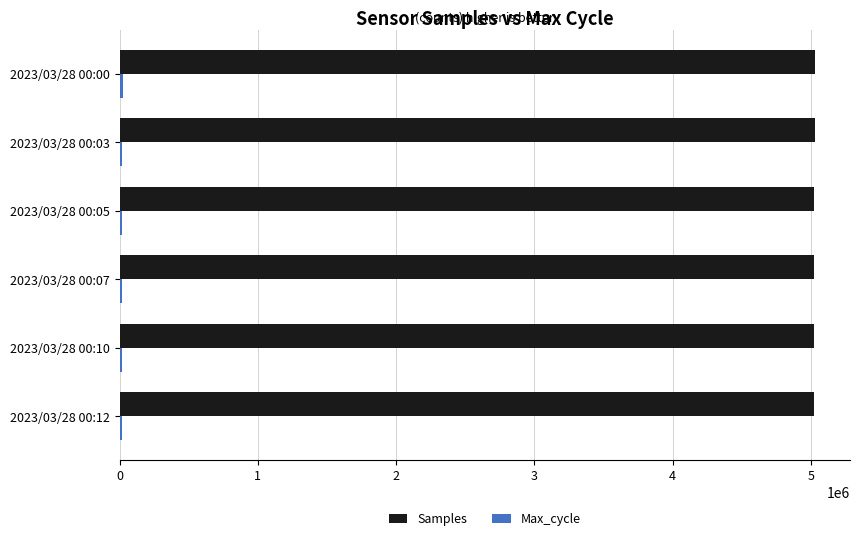

The value of Samples at 2023/03/28 00:05 is 8202782. True or false?

False